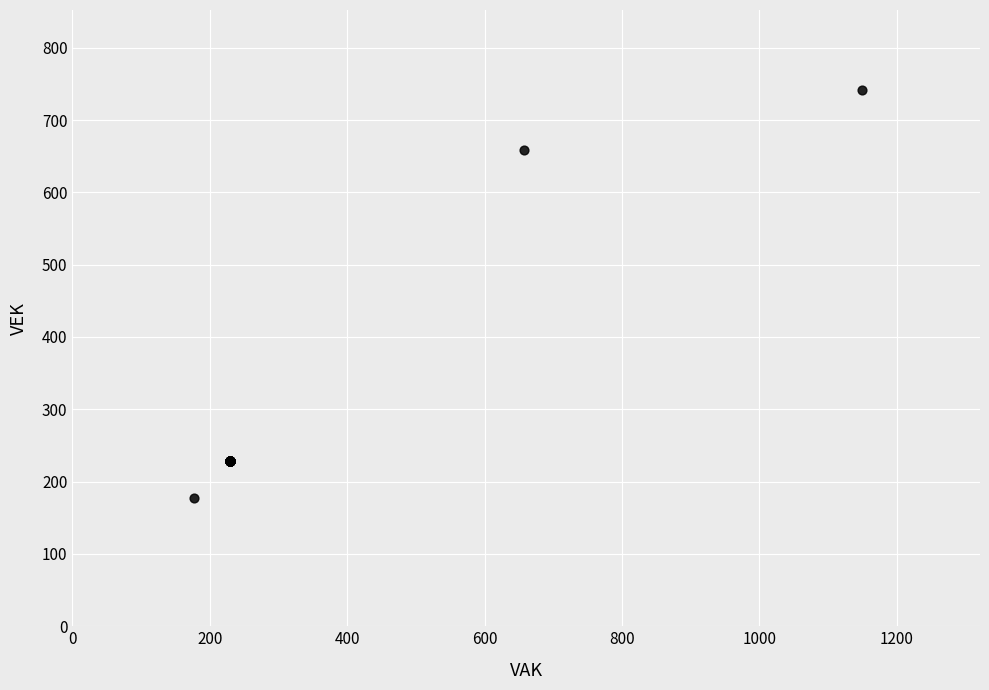

What Y value in the scatter plot is closest to 459?

658